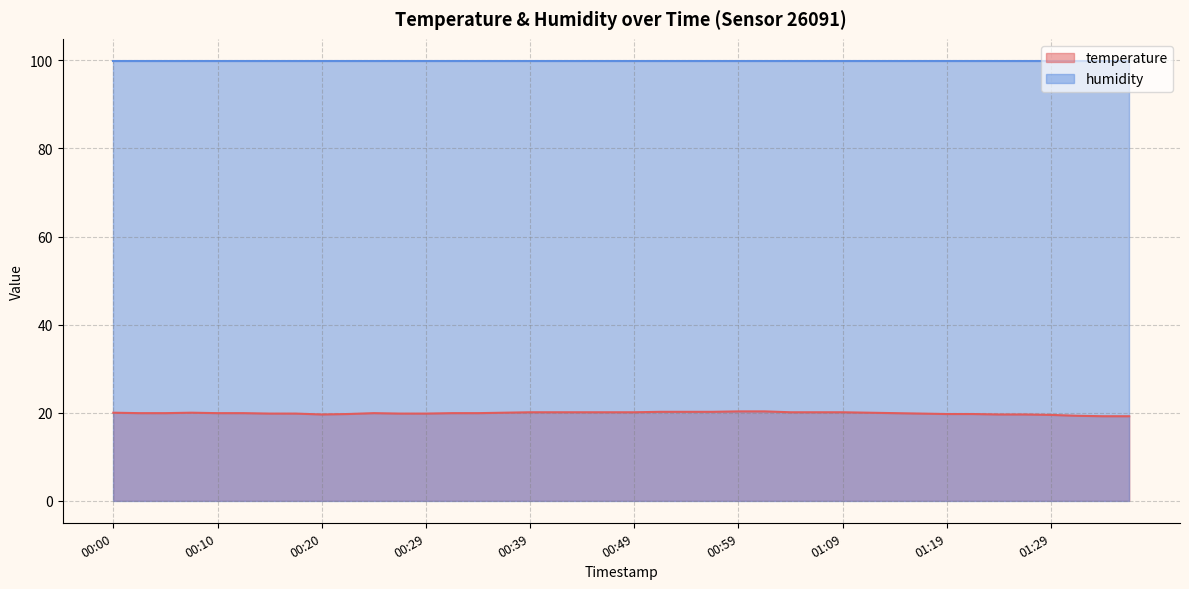

What is the value of the 5th point from the left?

19.9